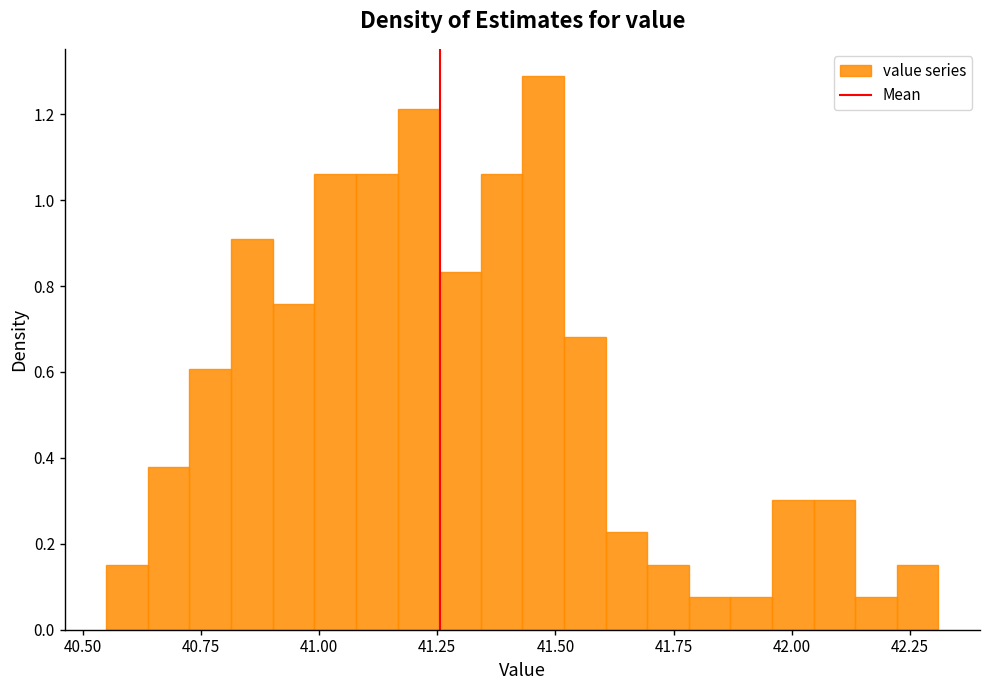

Read against the x-axis, roughly where is the centre of the tallest bar?

41.45